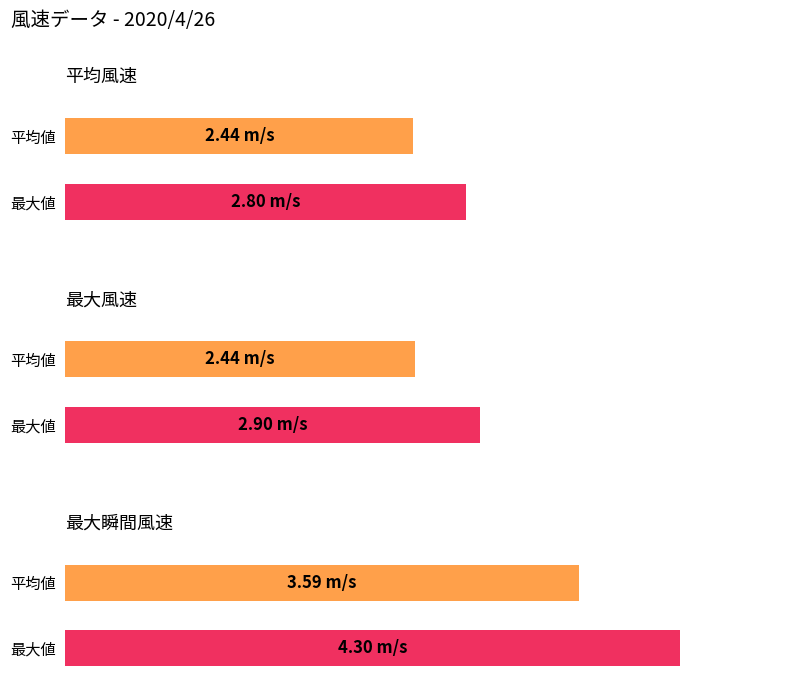

Count the number of data series in this chart.

3